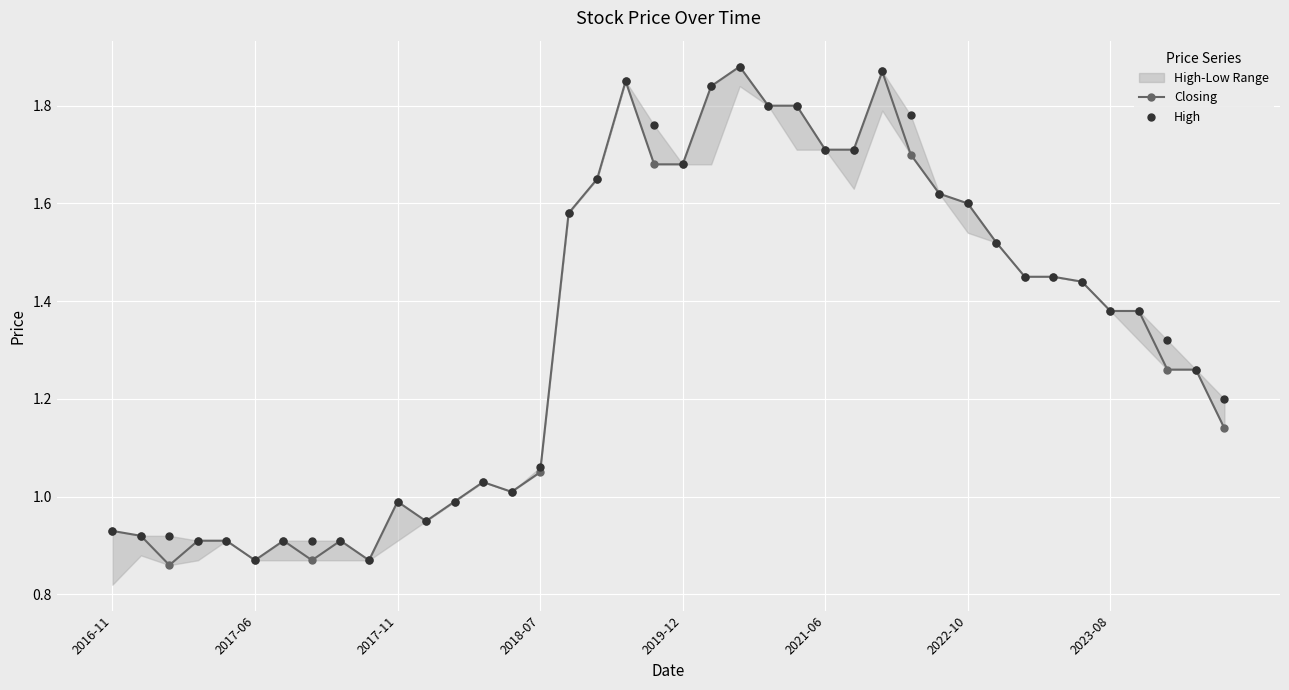

Is the value of High at 27 greater than the value of Closing at 11?

Yes